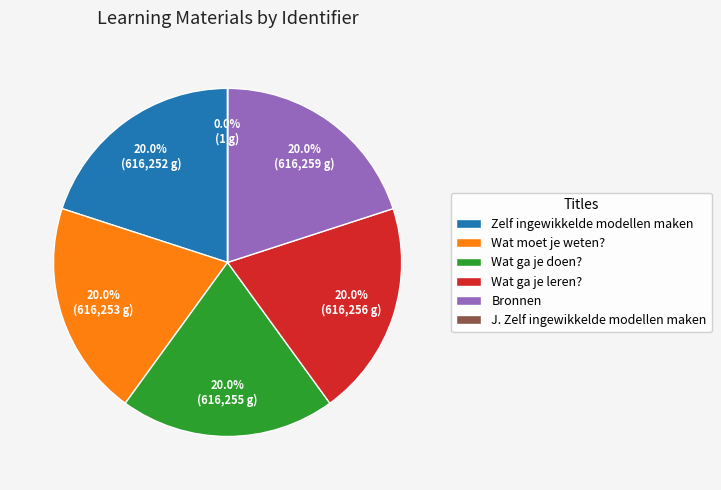

Approximately how many times larger is the value at Wat ga je doen? compared to Zelf ingewikkelde modellen maken?

1.0